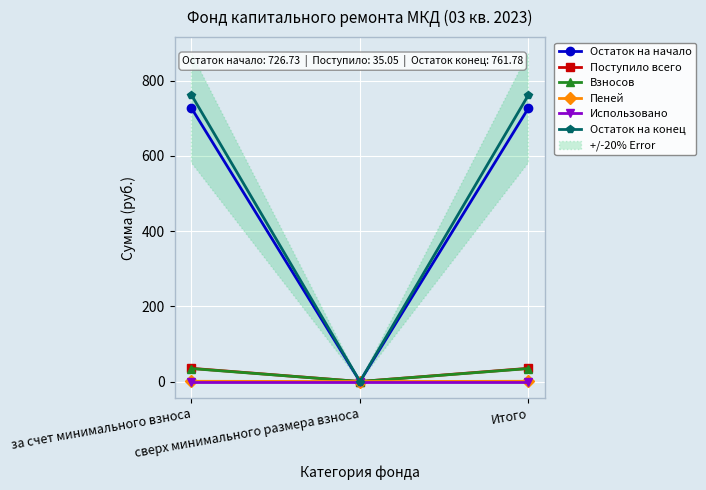

Reading right to left, extract all data points from this chart.

Остаток на начало: Итого=726.7	сверх минимального размера взноса=0.0	за счет минимального взноса=726.7
Поступило всего: Итого=35.0	сверх минимального размера взноса=0.0	за счет минимального взноса=35.0
Взносов: Итого=34.5	сверх минимального размера взноса=0.0	за счет минимального взноса=34.5
Пеней: Итого=0.6	сверх минимального размера взноса=0.0	за счет минимального взноса=0.6
Использовано: Итого=0.0	сверх минимального размера взноса=0.0	за счет минимального взноса=0.0
Остаток на конец: Итого=761.8	сверх минимального размера взноса=0.0	за счет минимального взноса=761.8